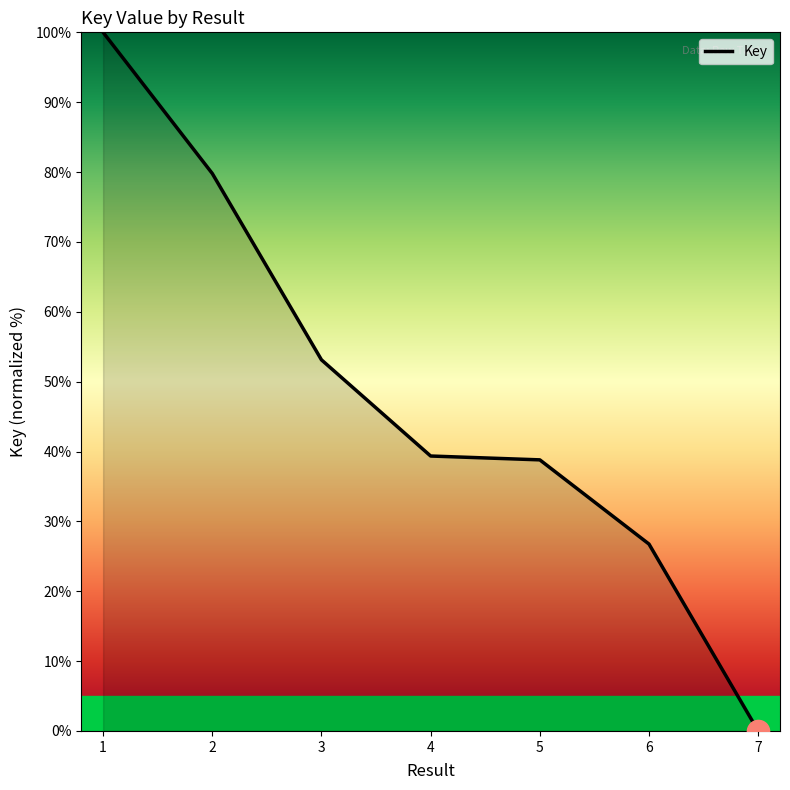

Approximately how many times larger is the value at 6 compared to 1?

0.3